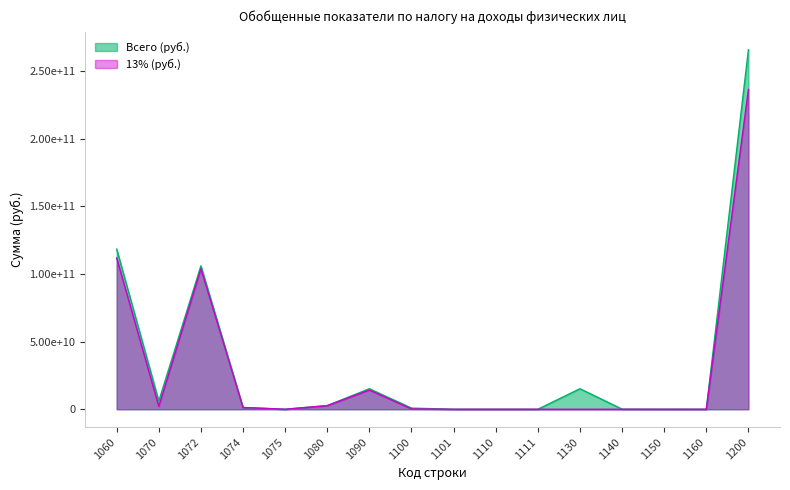

What is the difference between the maximum and minimum values in the Всего (руб.) series?

265594800367